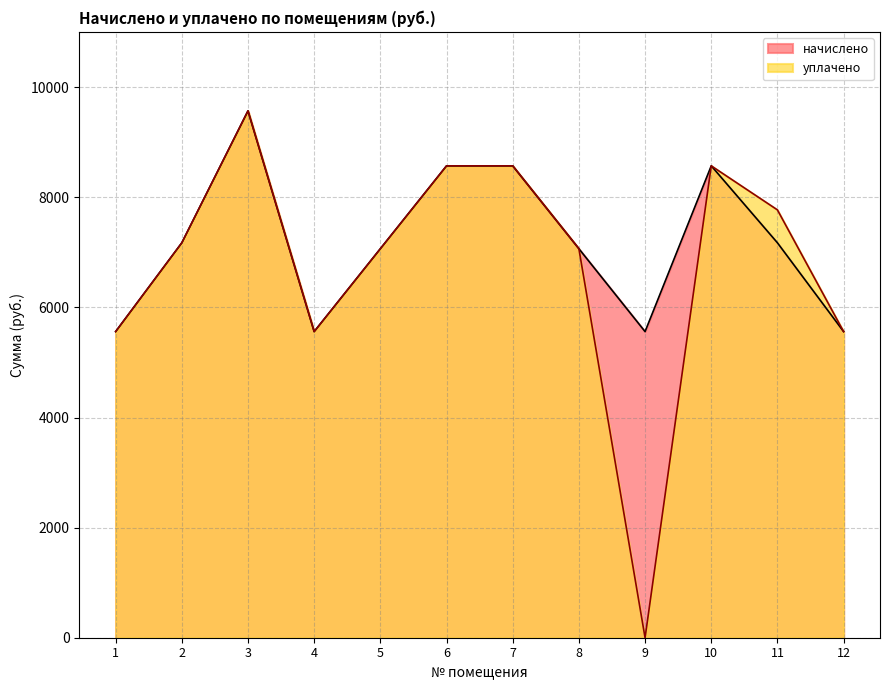

How many lines are shown in the chart?

2